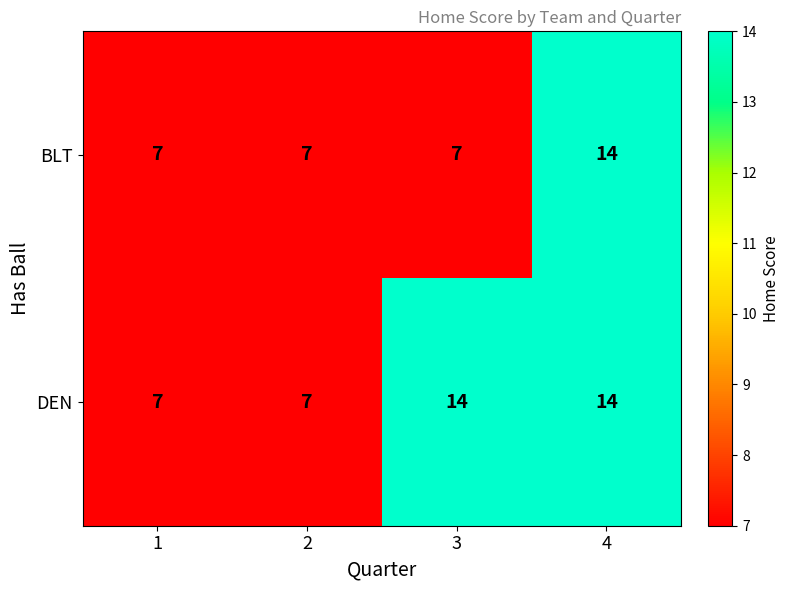

Which category has the highest value in the BLT series?

4